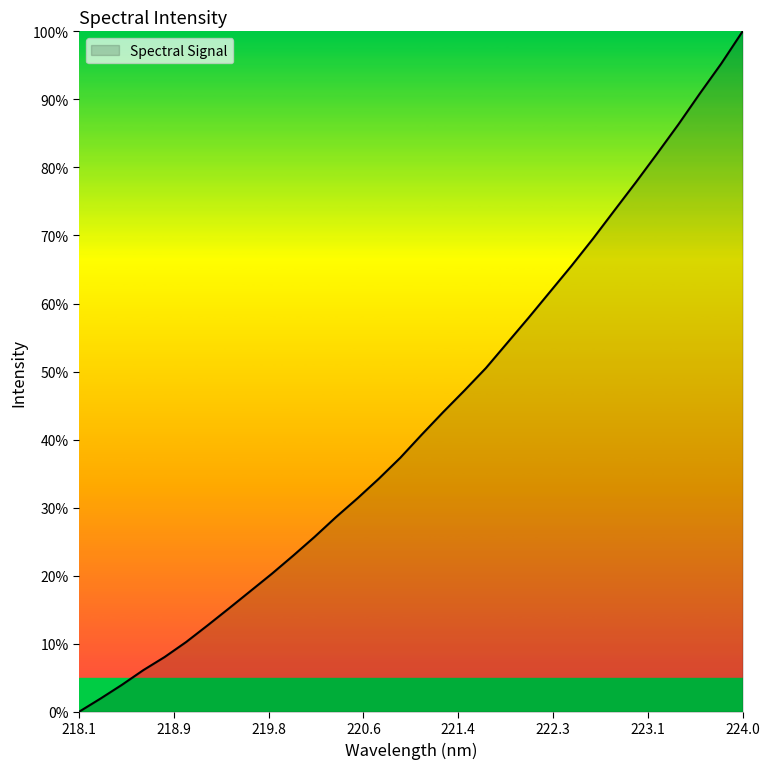

What is the average value?

42.9